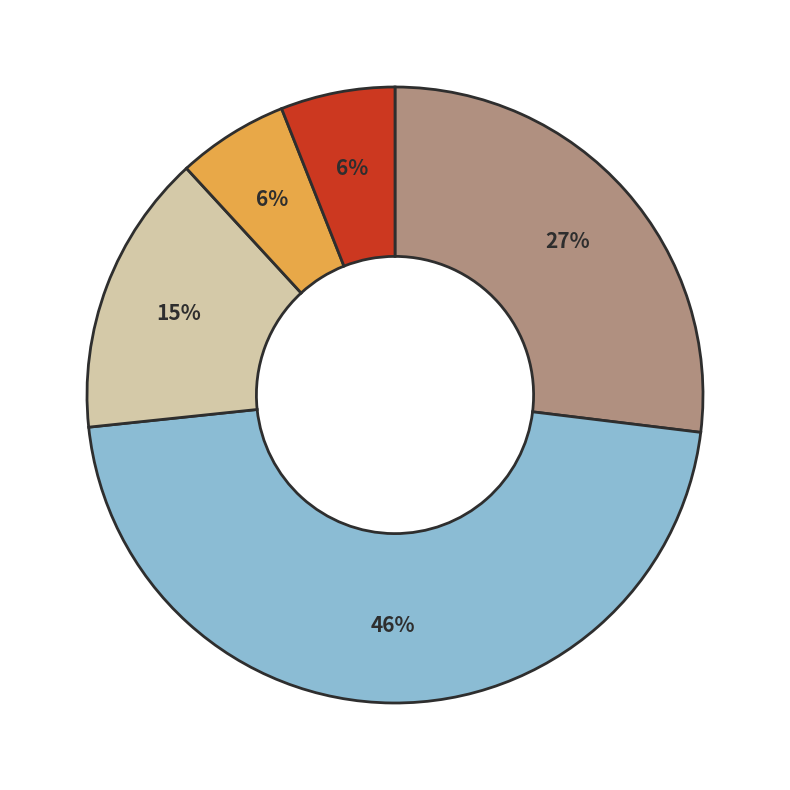

Is there a majority slice in this chart?

No